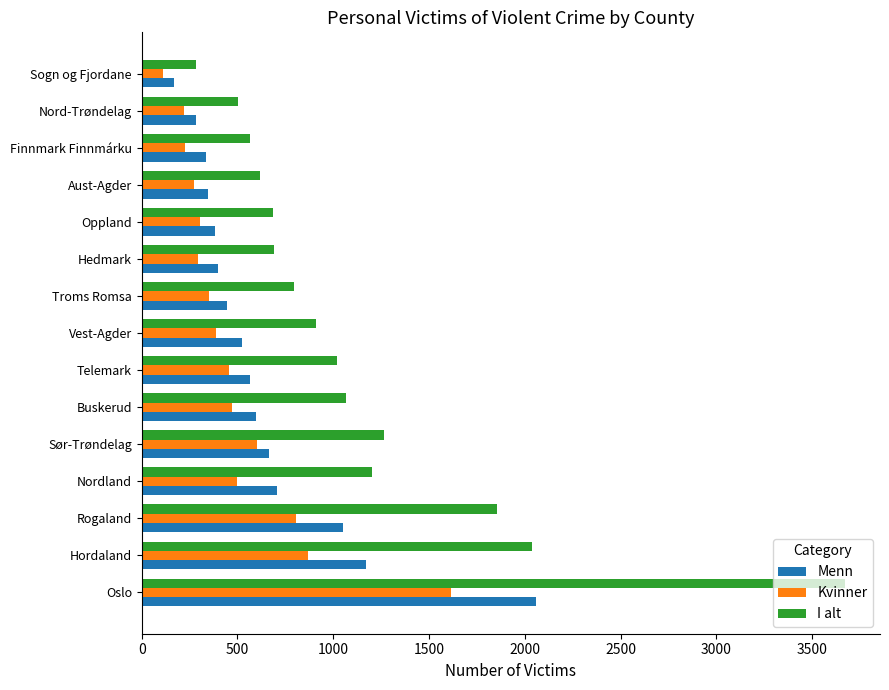

What is the difference between the maximum and second lowest values in the Kvinner series?

1391